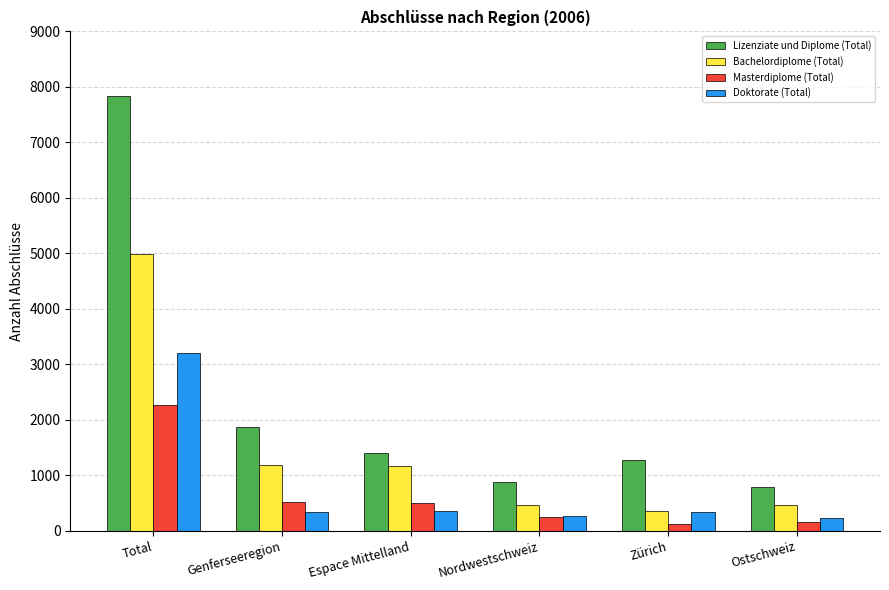

How many values in the Masterdiplome (Total) series are below 510?

3